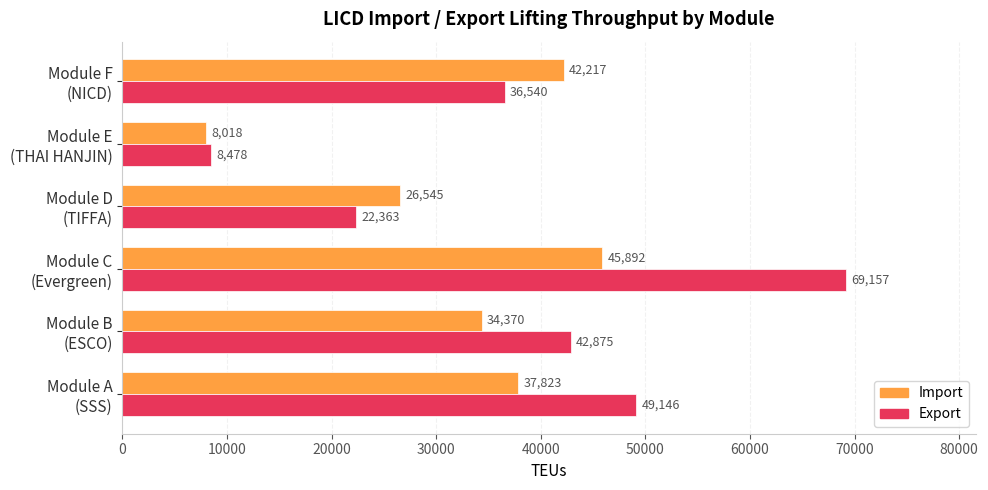

What is the highest value of the Export series?

69157